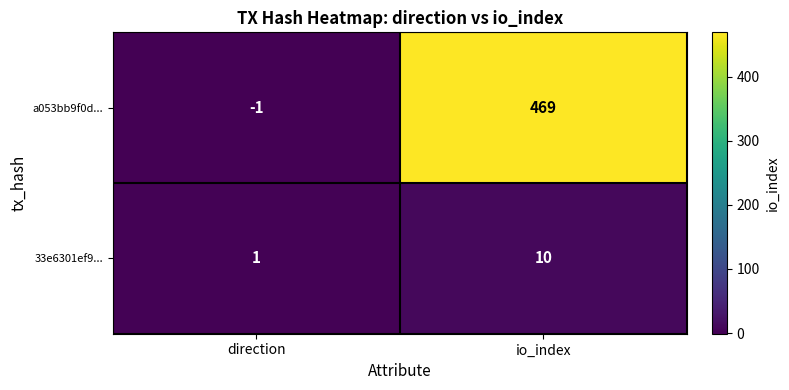

What is the sum of all 33e6301ef9... values?

11